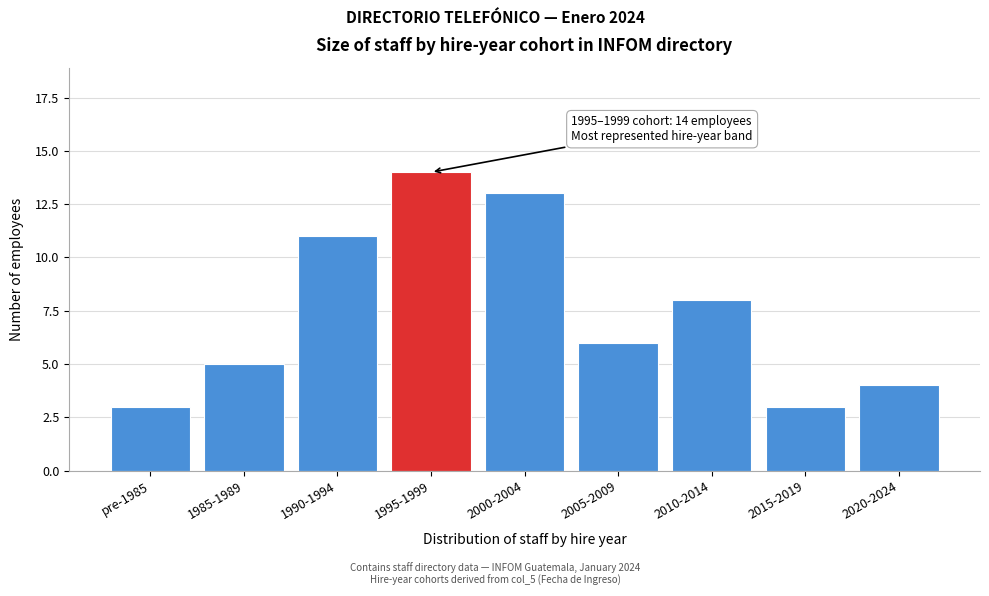

Reading left to right, extract all data points from this chart.

3	5	11	14	13	6	8	3	4